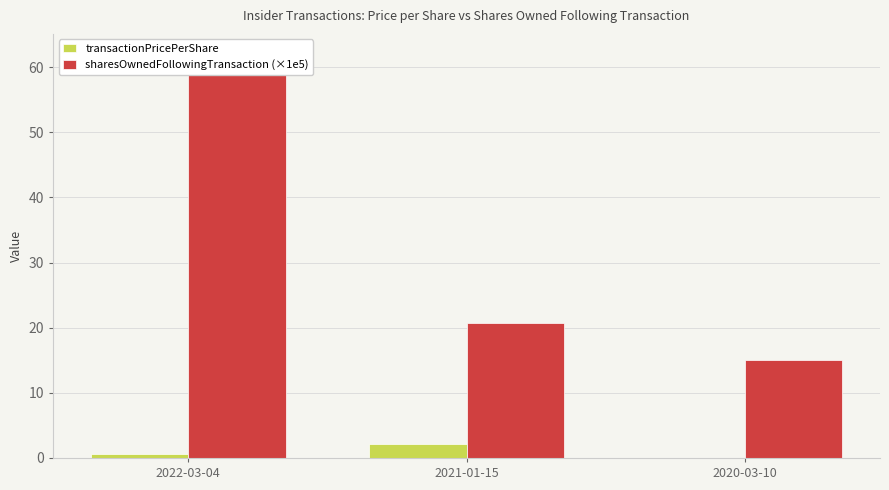

What is the label of the 3rd bar from the right?

2022-03-04